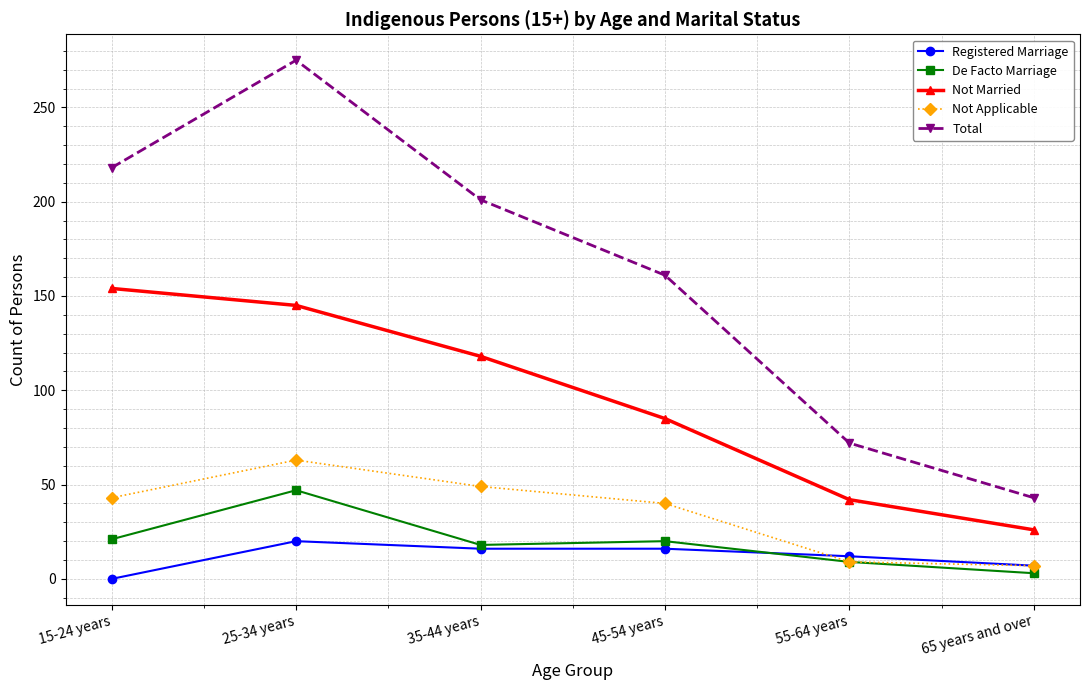

At 25-34 years, list the series in order from largest to smallest.

Total, Not Married, Not Applicable, De Facto Marriage, Registered Marriage